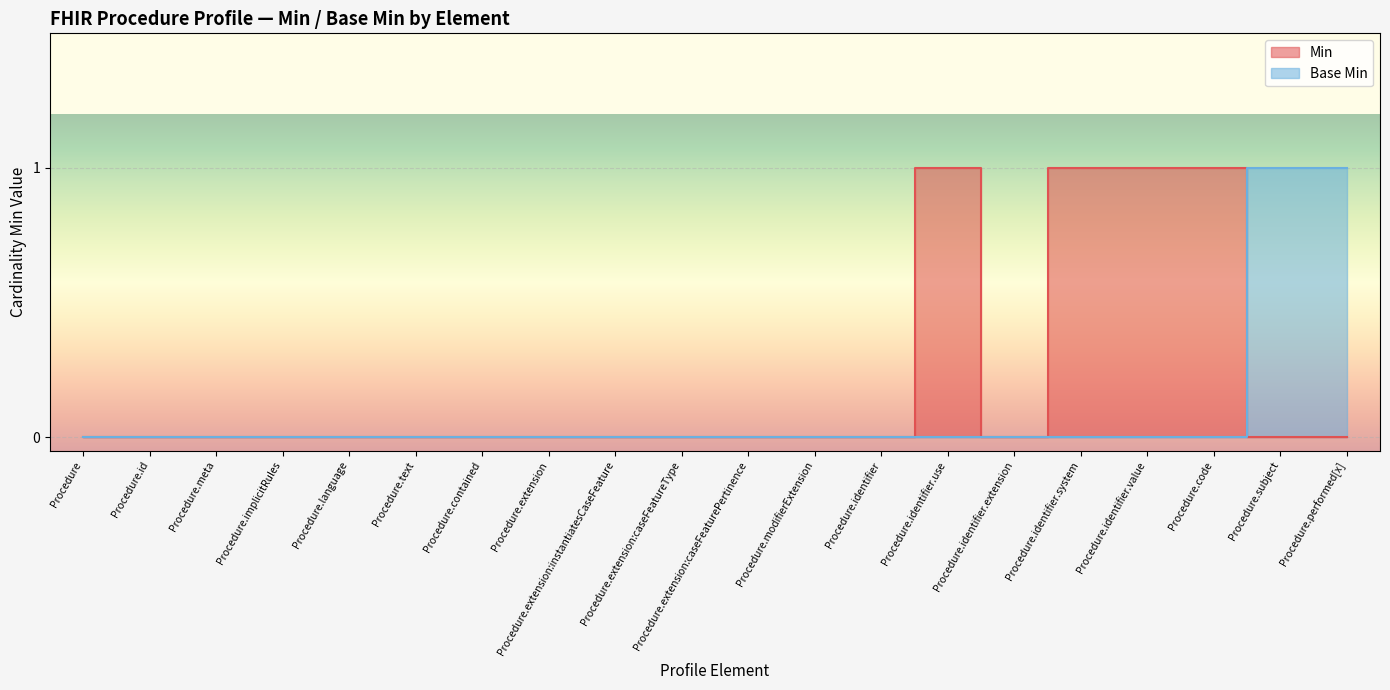

Which category has the lowest value in the Base Min series?

Procedure